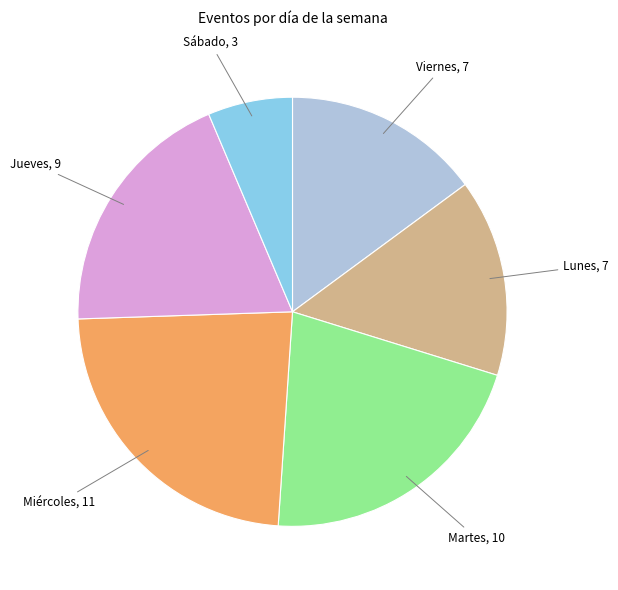

Is Martes the majority of the pie?

No